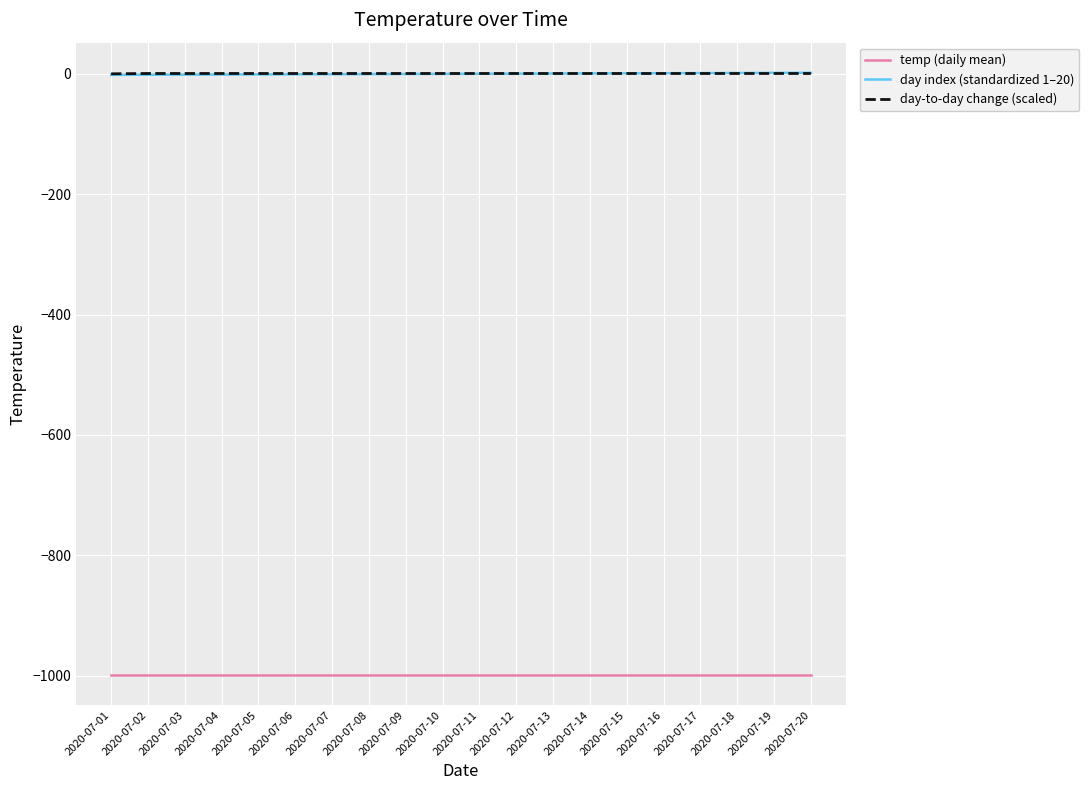

What is the sum of all day-to-day change (scaled) values?

10.4